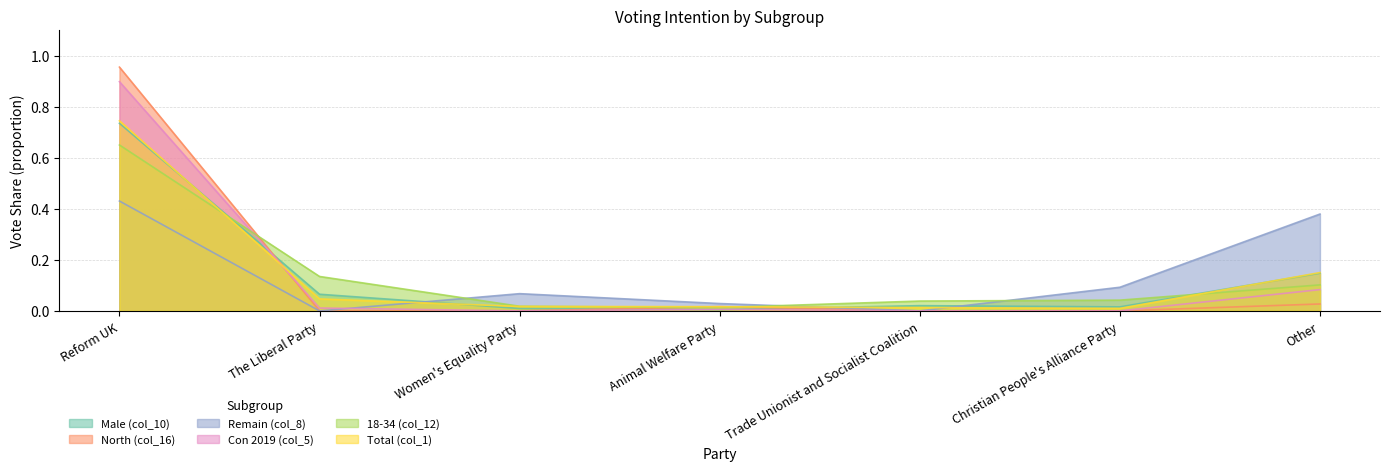

What are all the series names shown in the legend?

Male (col_10), North (col_16), Remain (col_8), Con 2019 (col_5), 18-34 (col_12), Total (col_1)